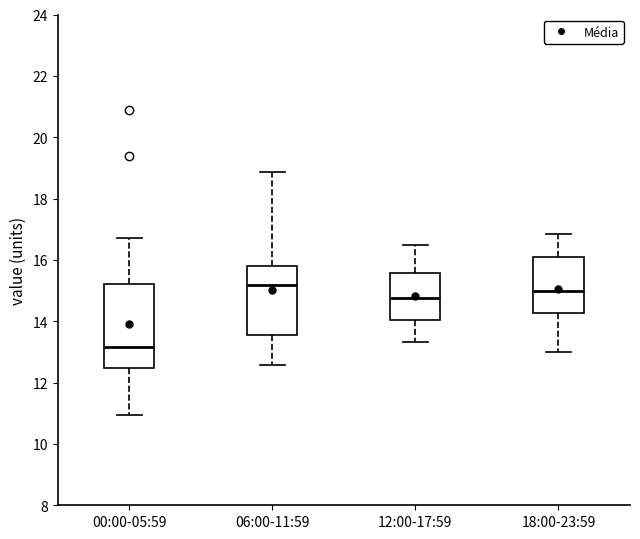

Which box's median line is the lowest?

00:00-05:59